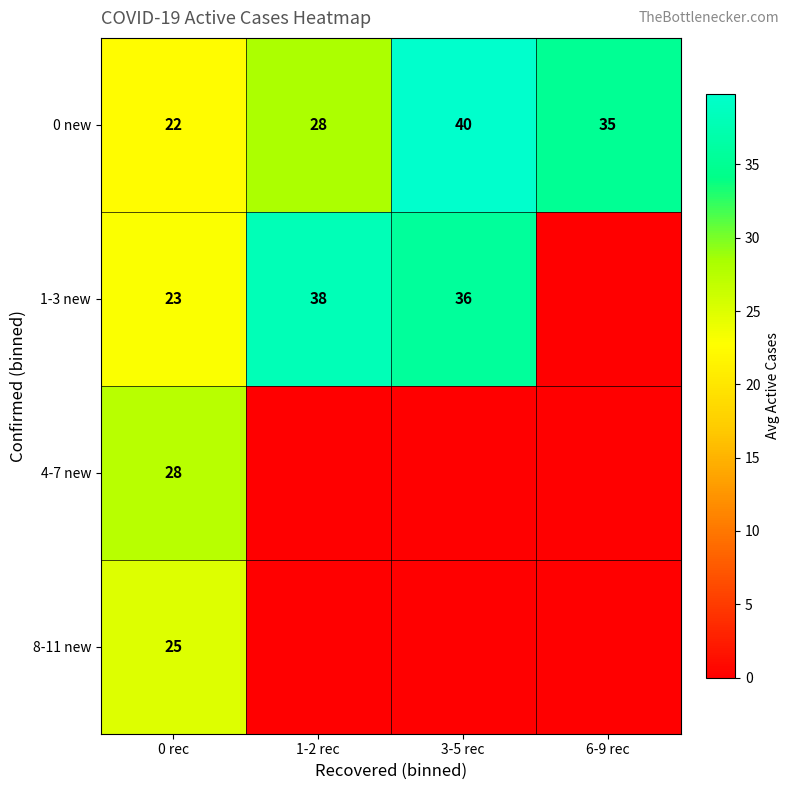

Is it true that 0 new equals 35 at 6-9 rec?

True